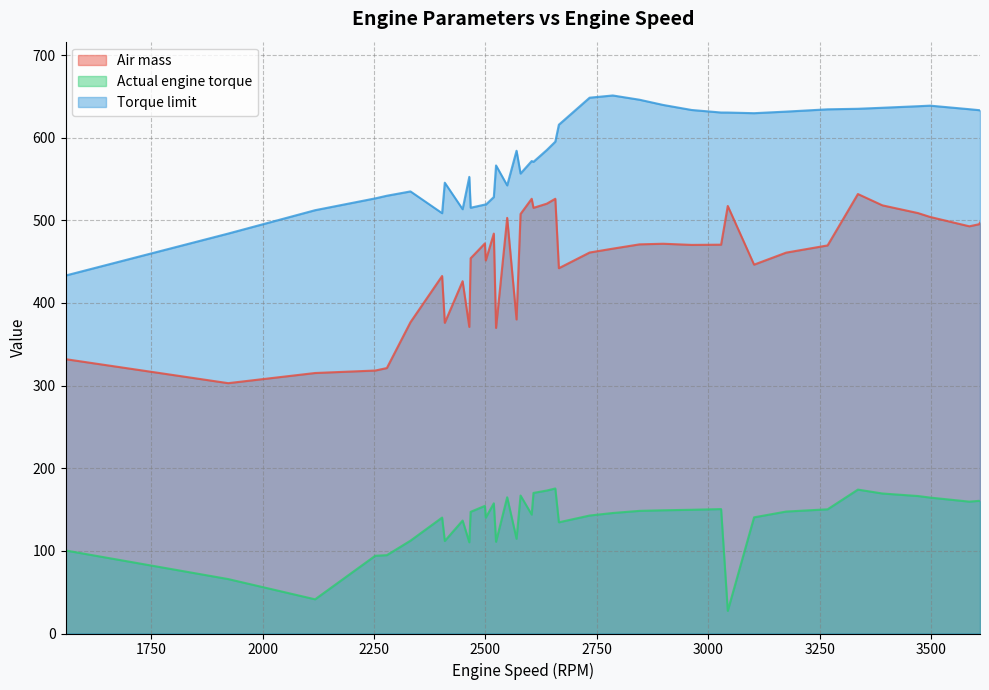

What is the difference between the maximum and minimum values in the Torque limit series?

217.9